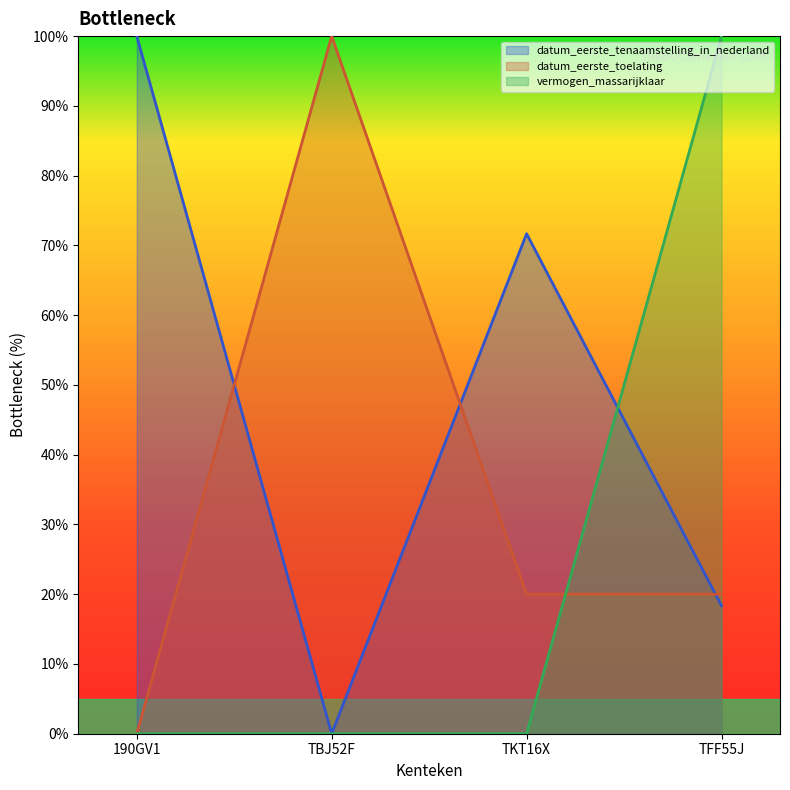

What is the sum of the vermogen_massarijklaar values at TFF55J and TBJ52F?

100.0